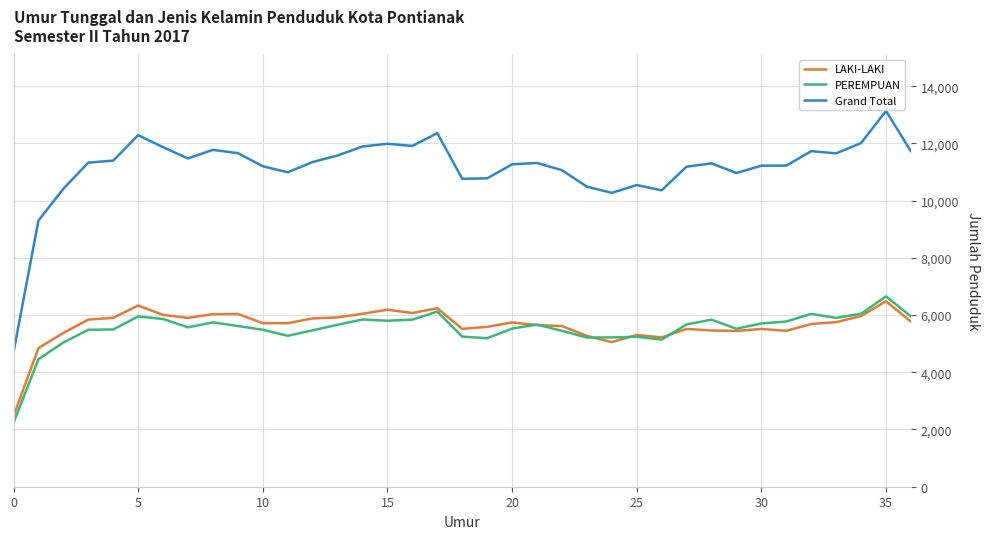

What is the minimum value shown in the chart?

2228